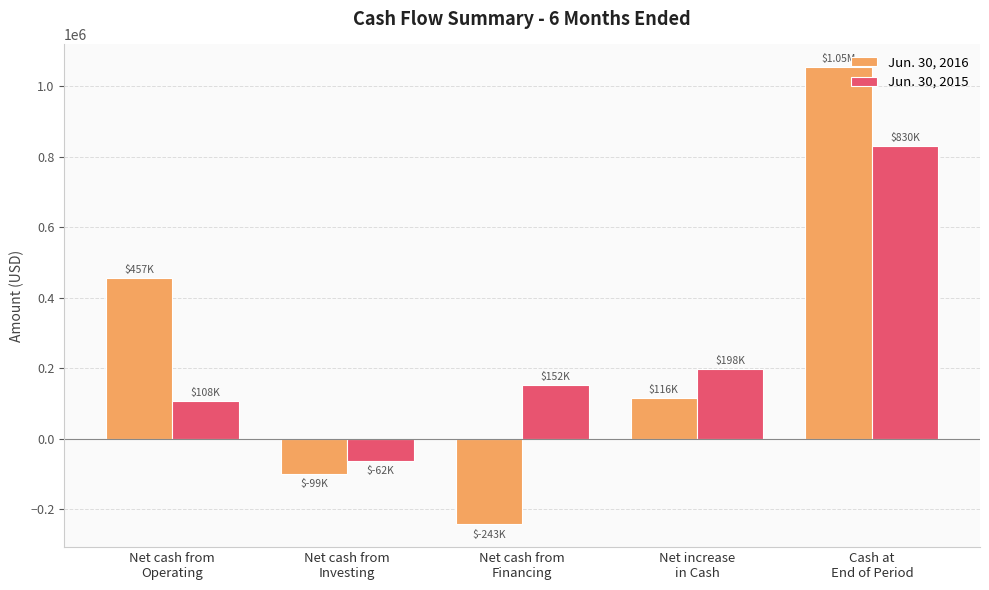

List the series in order of their peak value, lowest first.

Jun. 30, 2015, Jun. 30, 2016